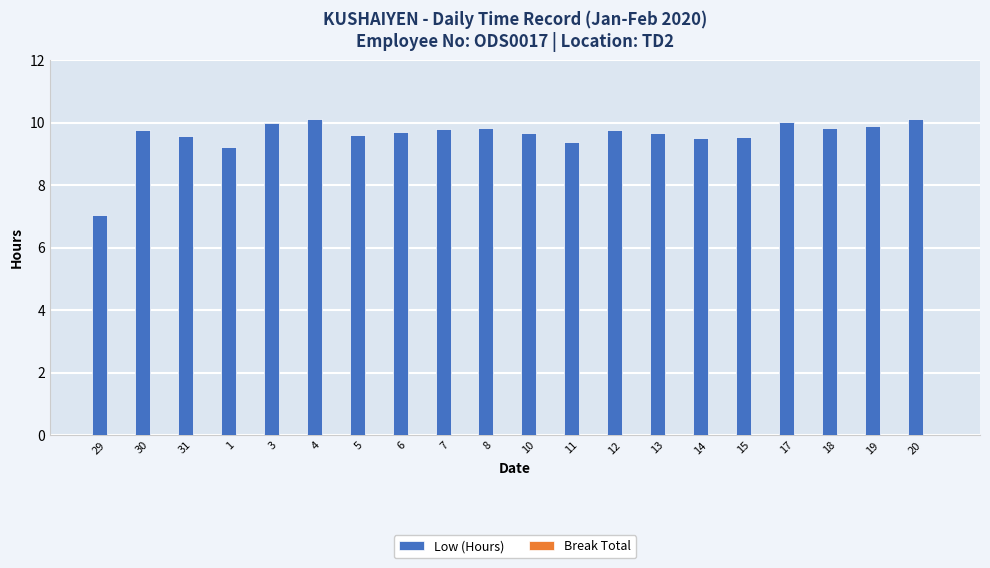

True or false: the data shows 10.1 at 20.

True